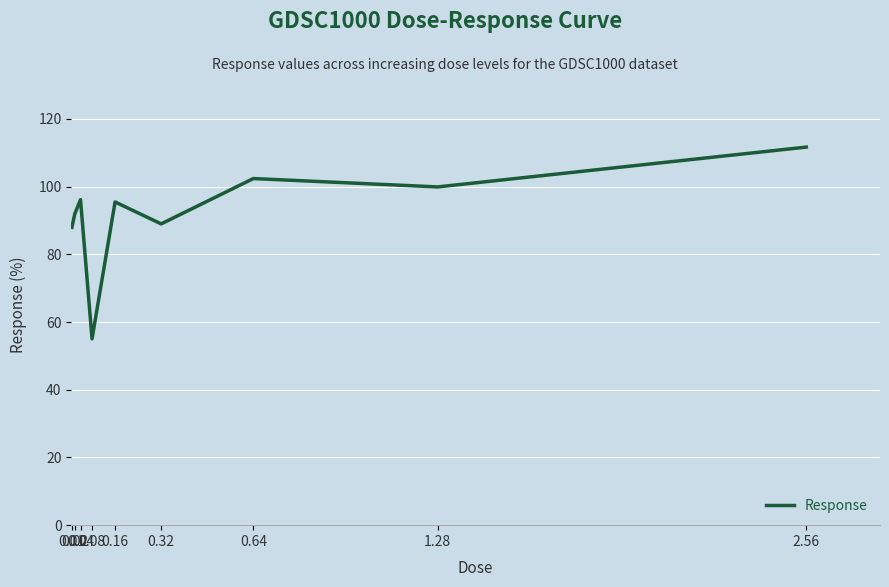

Count the number of categories in the chart.

9